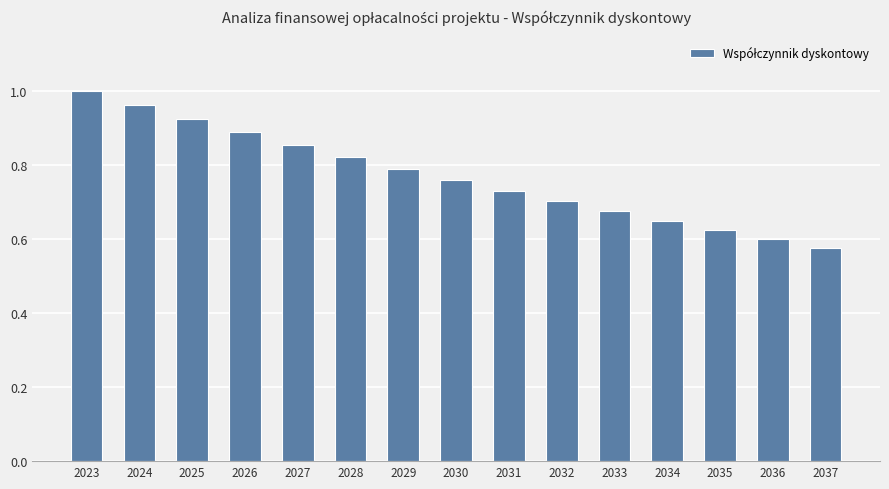

The value at 2026 is 0.9. True or false?

True